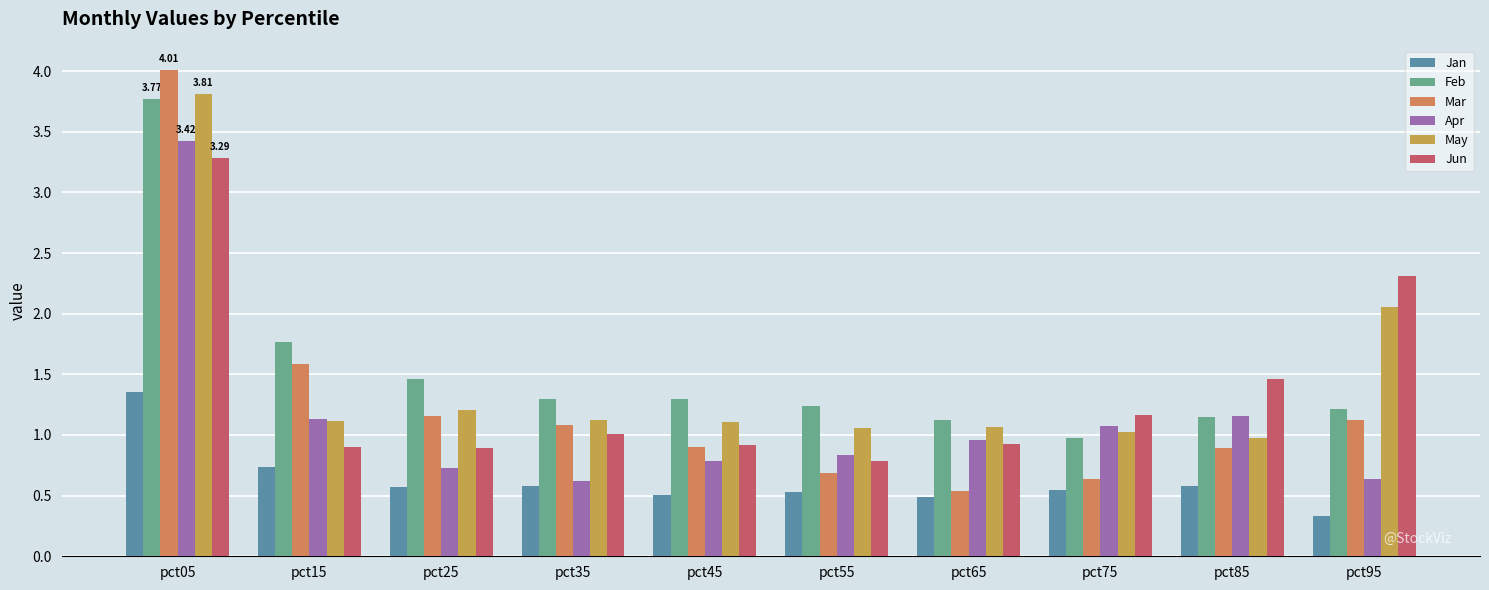

Between pct15 and pct55, which is larger?

pct15